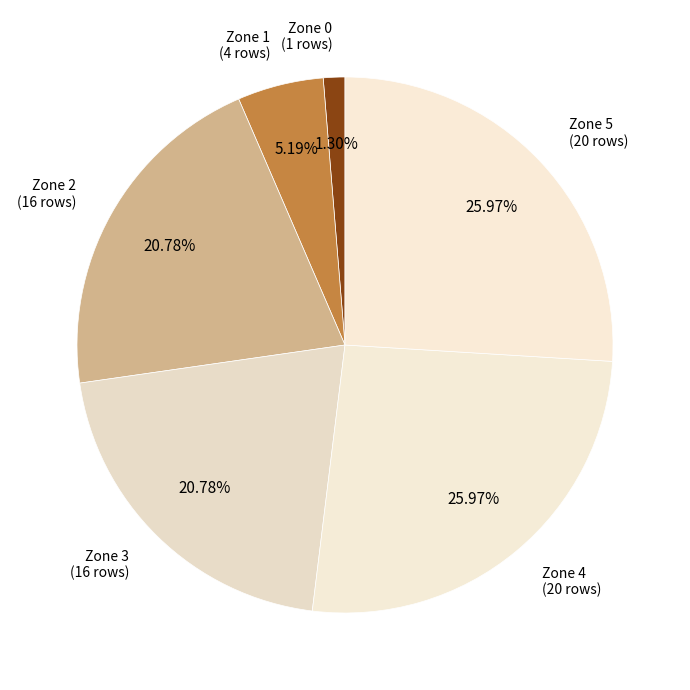

Which slice is the smallest?

Zone 0